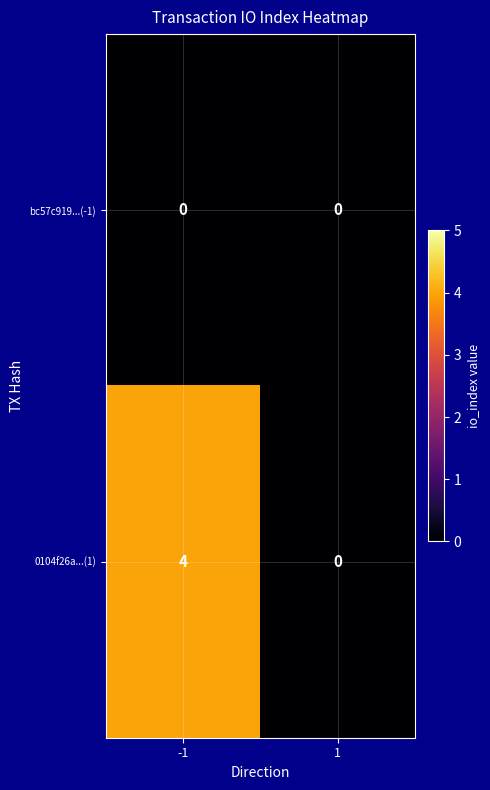

How many series are shown in this chart?

2